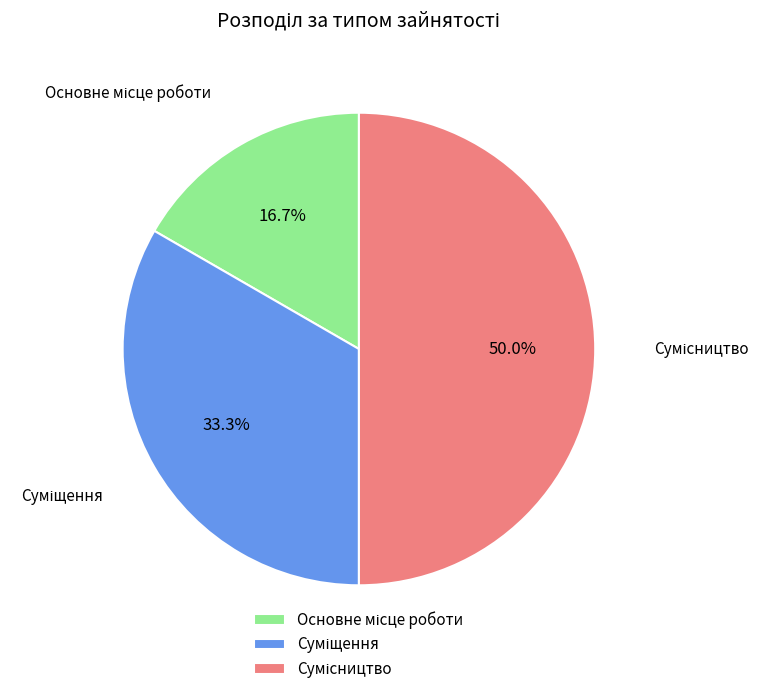

To the nearest percent, what portion does Основне місце роботи represent?

17%